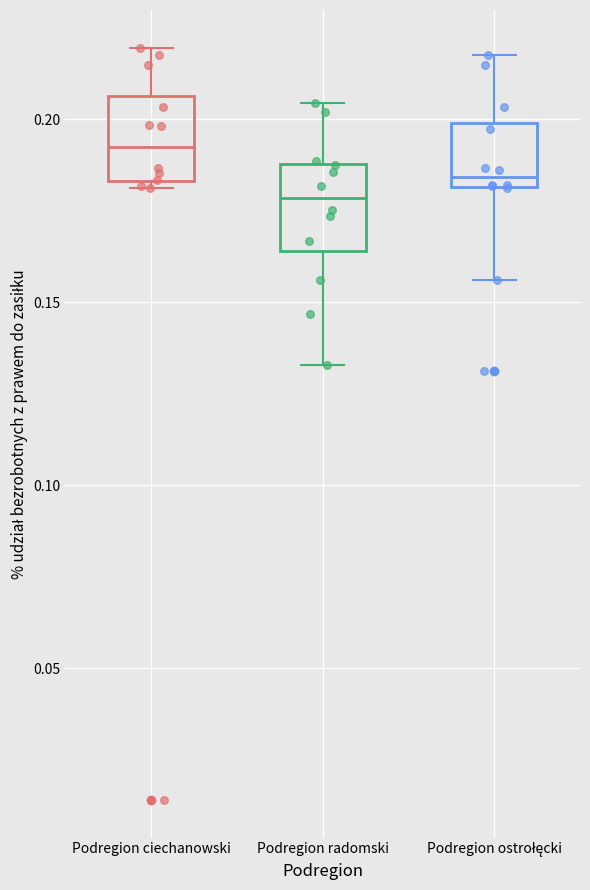

Reading left to right, read every box against the y-axis: the position of its median line, the range the box covers, and the ends of its whiskers. The values are not printed on the chart, so give them approximately, as read against the axis.

Podregion ciechanowski: median 0.190, box 0.185 to 0.205, whiskers 0.180 to 0.220
Podregion radomski: median 0.180, box 0.165 to 0.190, whiskers 0.135 to 0.205
Podregion ostrołęcki: median 0.185, box 0.180 to 0.200, whiskers 0.155 to 0.215